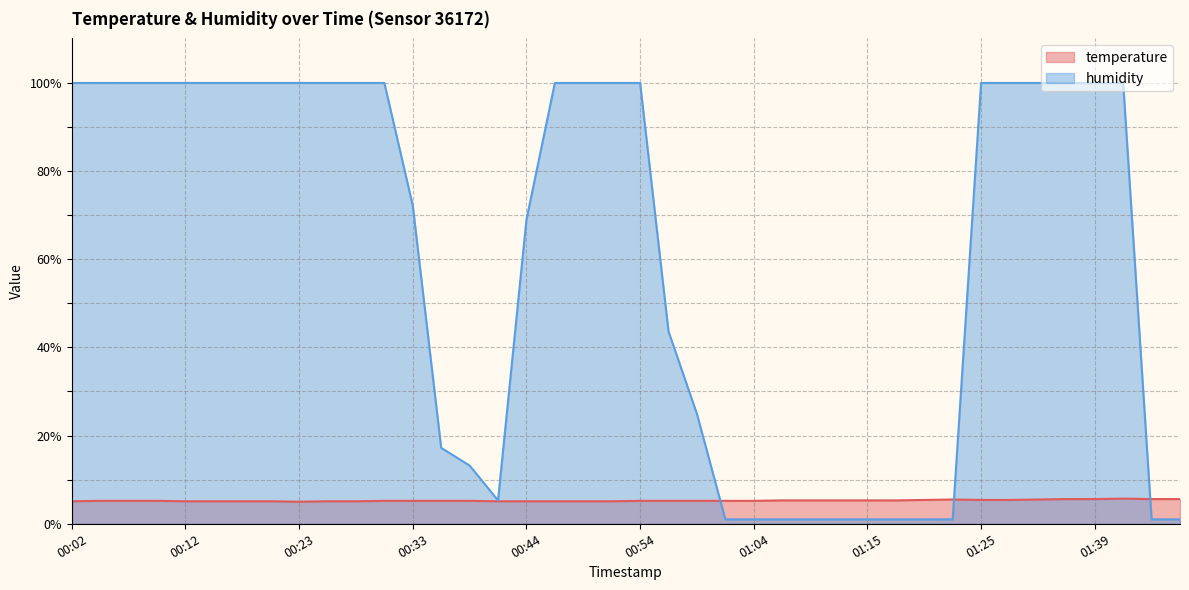

The temperature series shows 2.0 at 00:54. True or false?

False